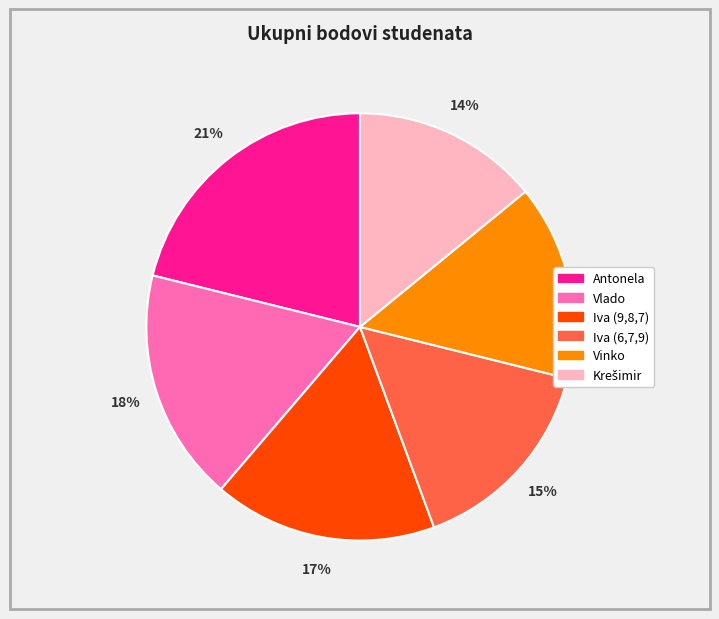

Between Iva (9,8,7) and Iva (6,7,9), which is larger?

Iva (9,8,7)